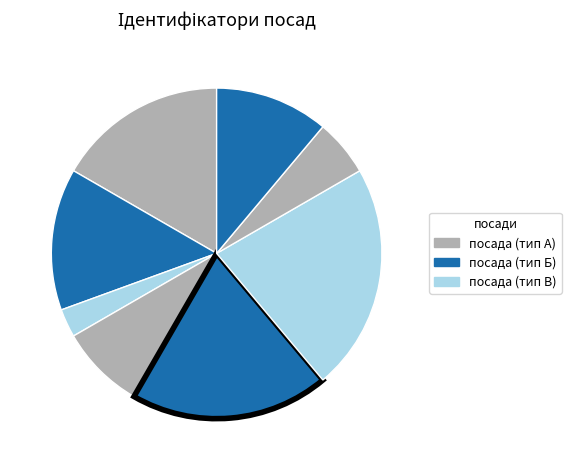

How many segments does this pie chart have?

8